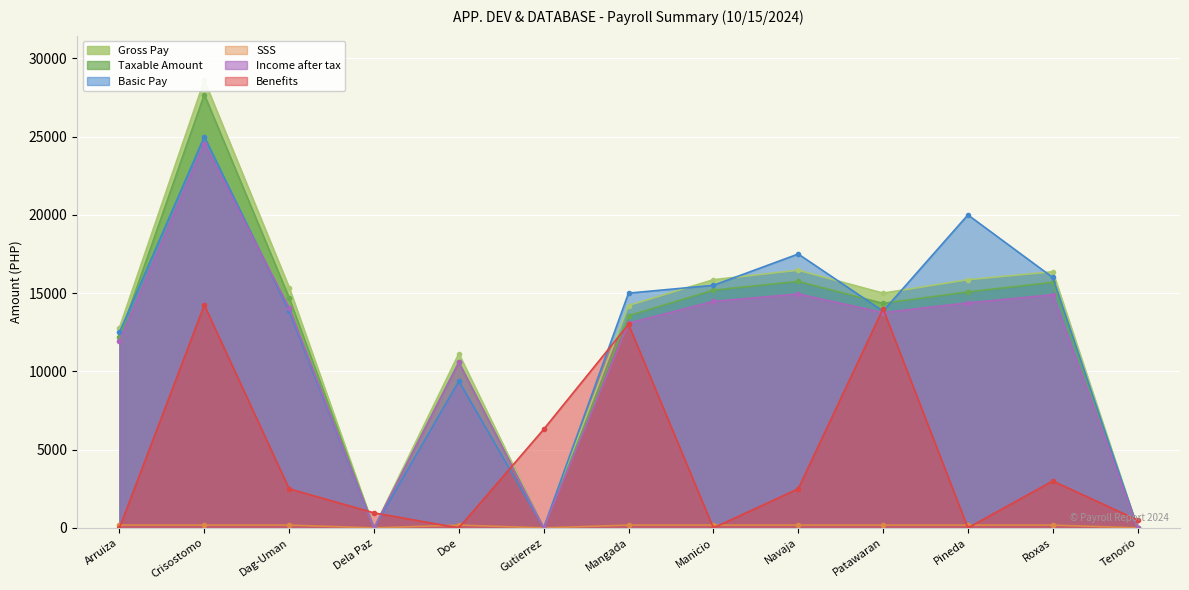

What is the value of the Benefits point at the 12th from the left?

3000.0